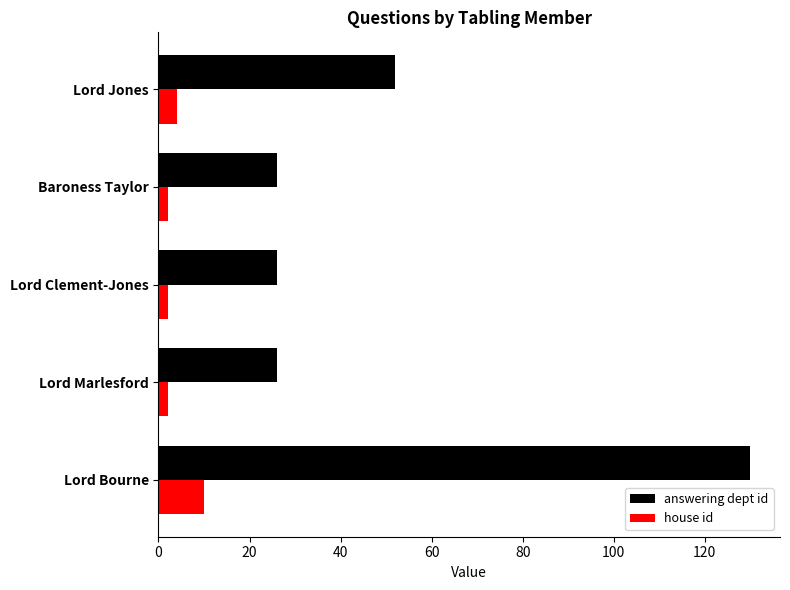

Between Lord Bourne and Lord Clement-Jones, which series saw the biggest shift?

answering dept id